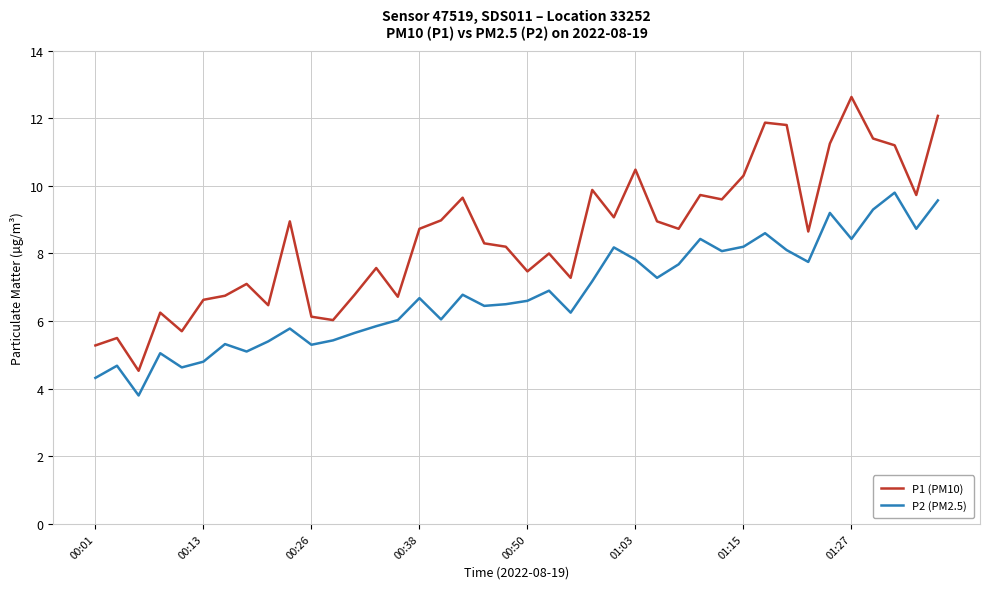

Which series has the widest spread of values?

P1 (PM10)